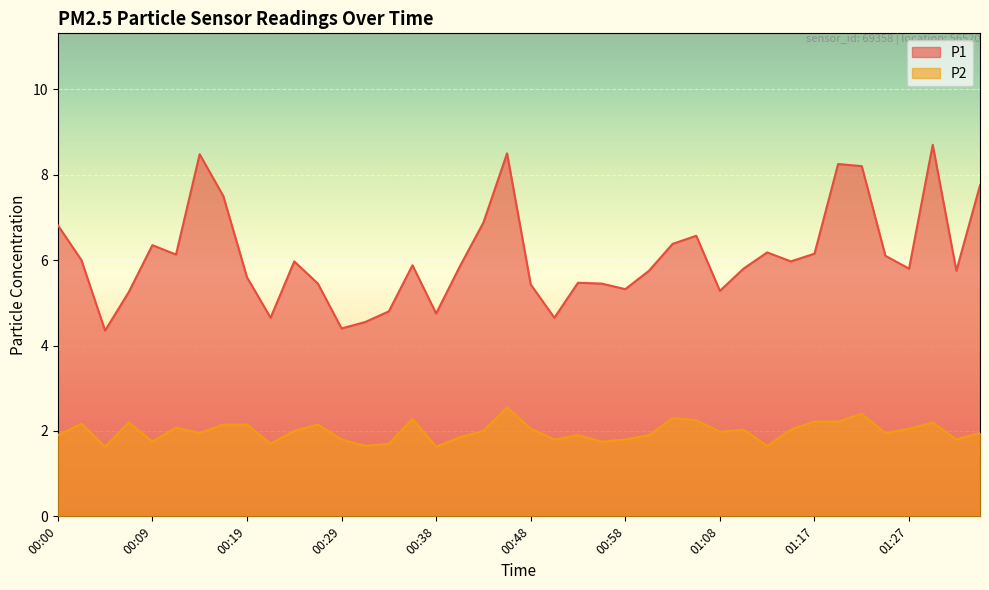

Does the chart display data point markers on the line(s)?

No